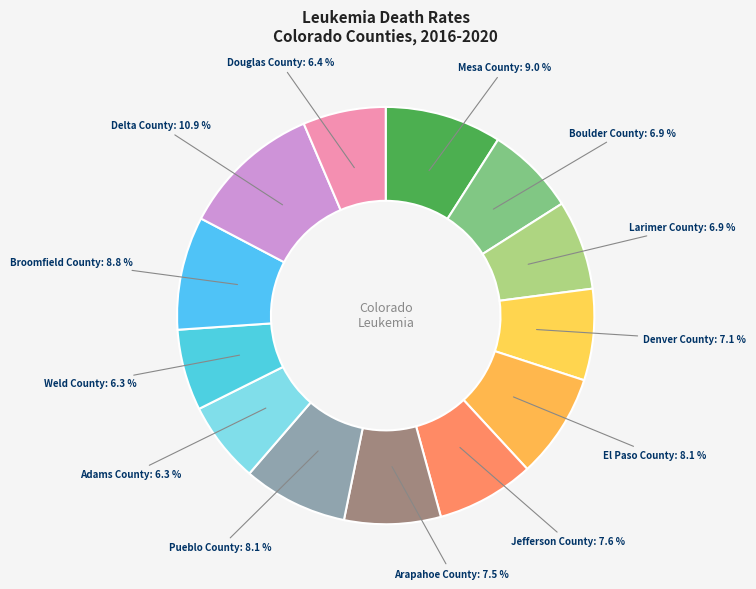

How many slices are in this pie chart?

13